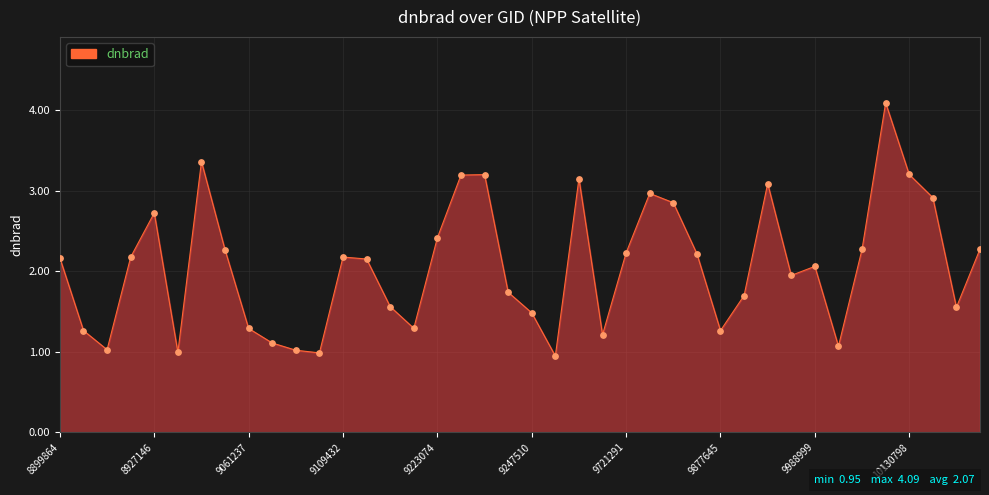

What is the minimum value shown in the chart?

0.9